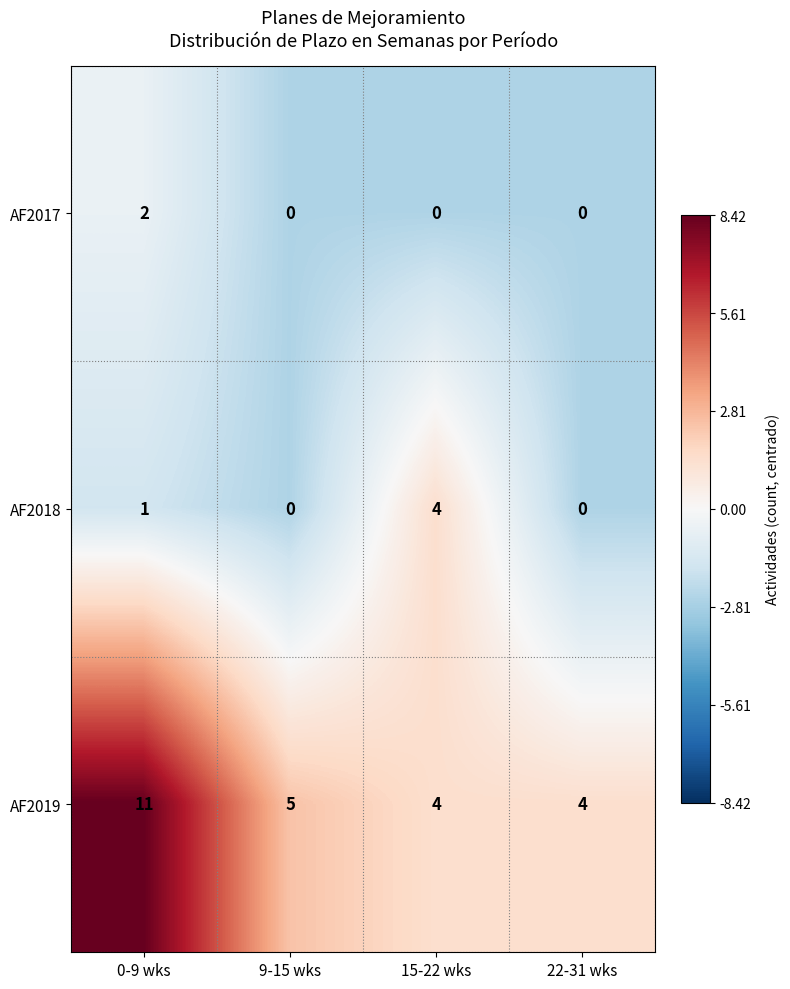

What value does the AF2019 series have at 22-31 wks?

4